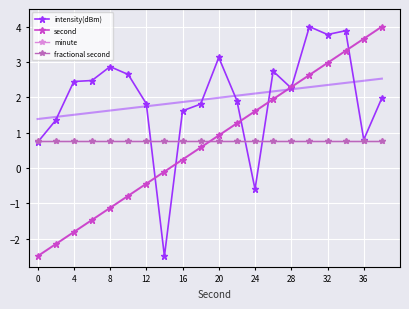

Which series changed the most between 0 and 36?

second